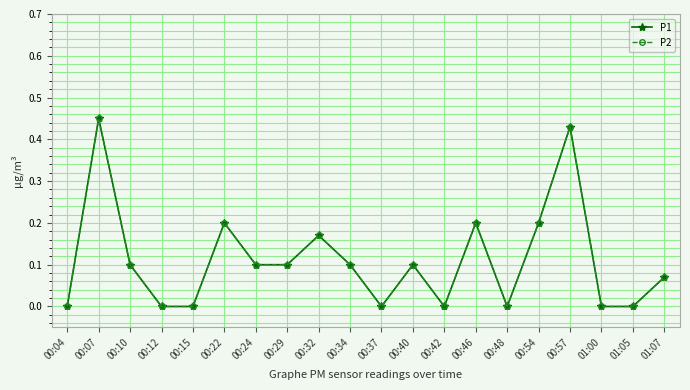

At which category does the chart reach its peak across all series?

00:07